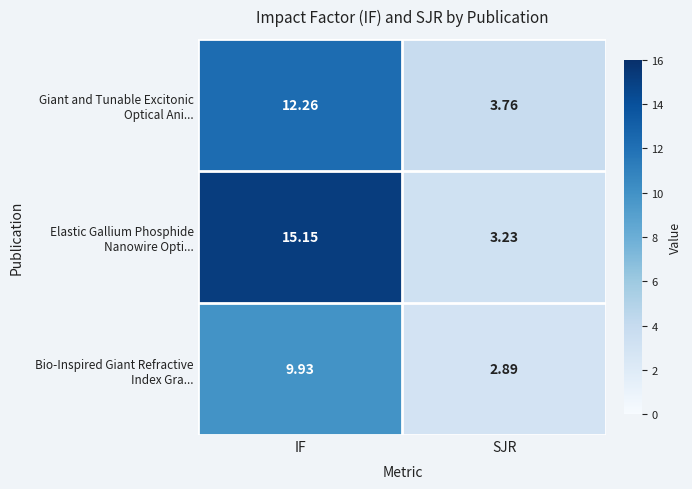

At how many categories does at least one series exceed 13?

1